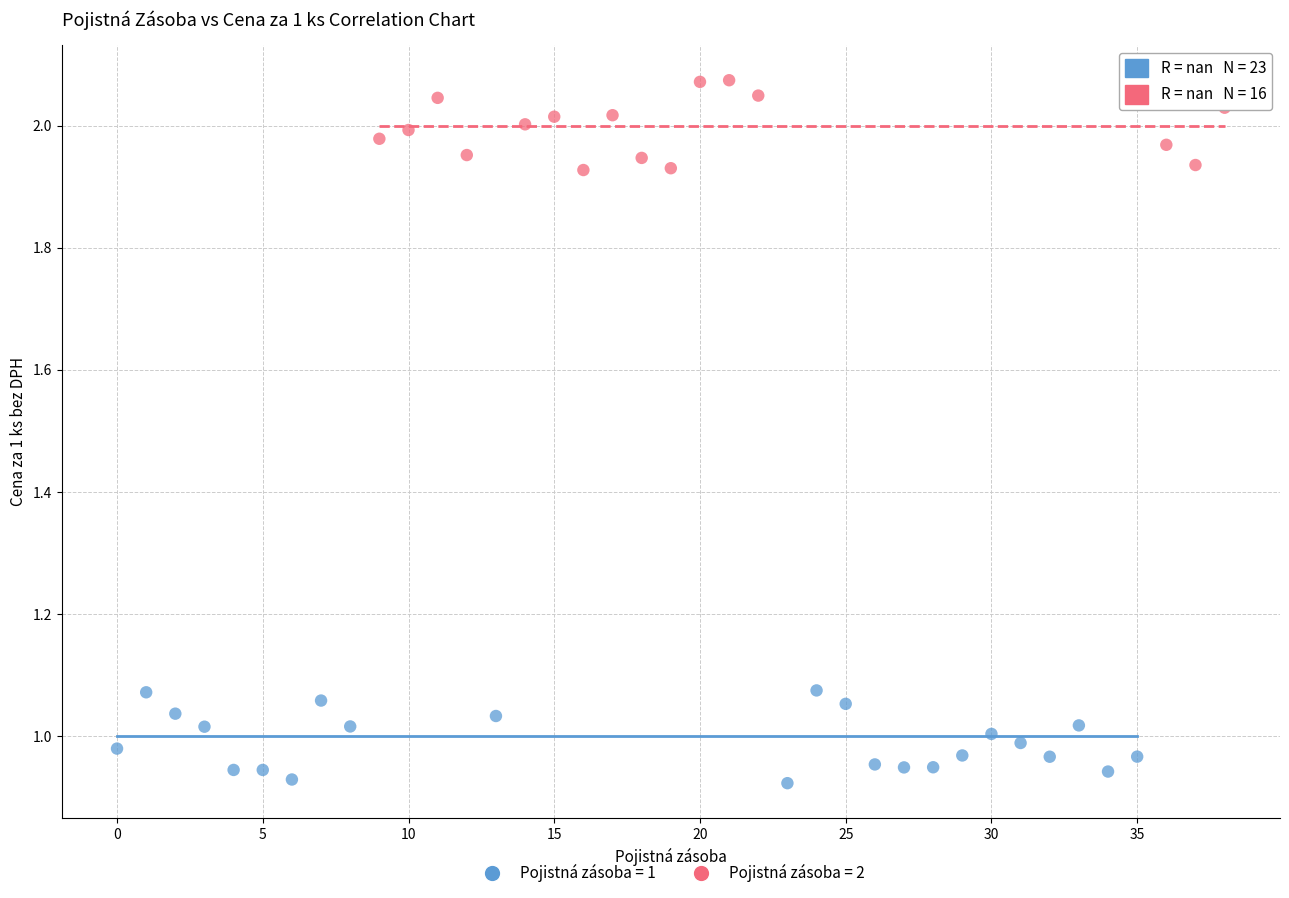

Which series contains the lowest Y value?

Pojistná zásoba = 1